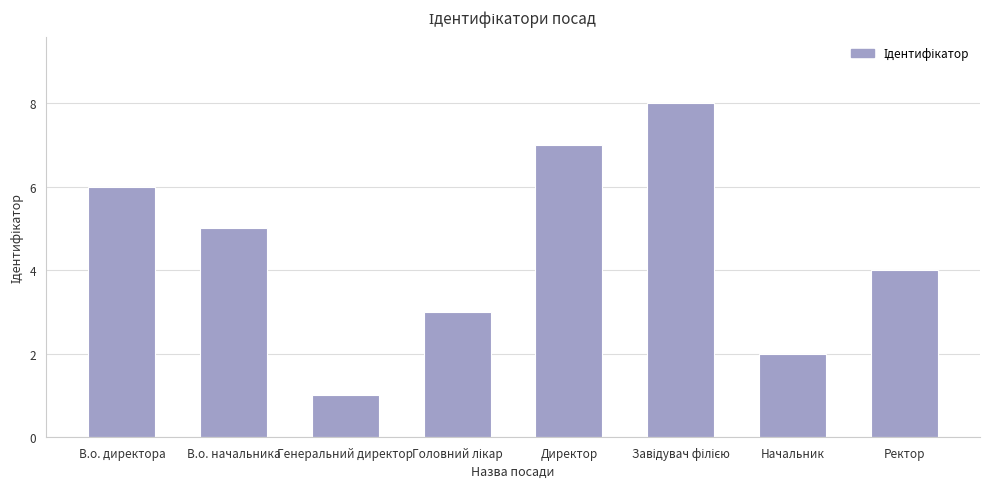

Which category has the lowest value across all series?

Генеральний директор